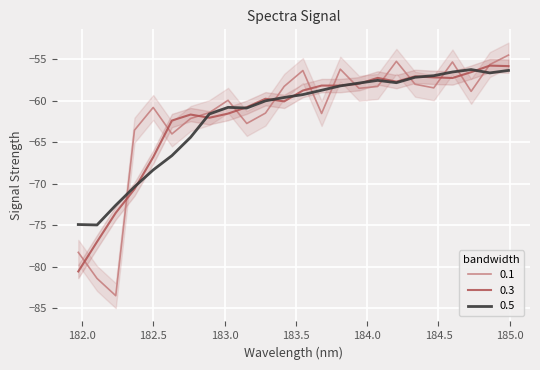

Reading left to right, transcribe all the data shown in this chart.

181.9732053322=-78.3	182.1045947288=-81.4	182.2359681898=-83.5	182.3673257152=-63.6	182.498667305=-60.8	182.6299929592=-64.0	182.7613026778=-62.2	182.8925964608=-61.4	183.0238743082=-60.0	183.15513622=-62.8	183.2863821962=-61.5	183.4176122368=-58.3	183.5488263418=-56.4	183.6800245112=-61.6	183.811206745=-56.2	183.9423730432=-58.5	184.0735234058=-58.3	184.2046578328=-55.3	184.3357763242=-58.0	184.46687888=-58.5	184.5979655002=-55.4	184.7290361848=-58.9	184.8600909338=-55.7	184.9911297472=-54.5